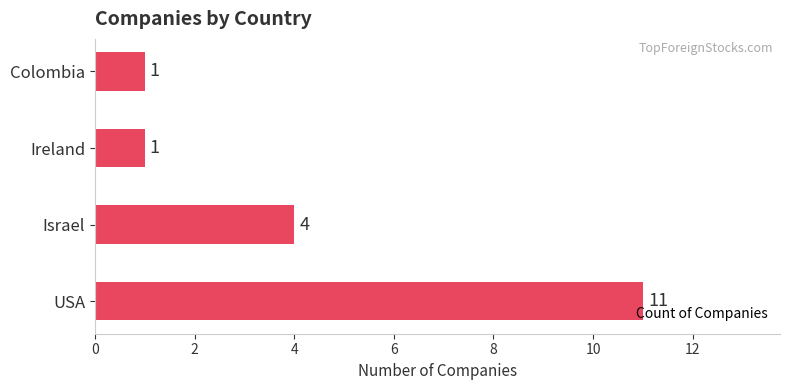

Count the number of categories in the chart.

4